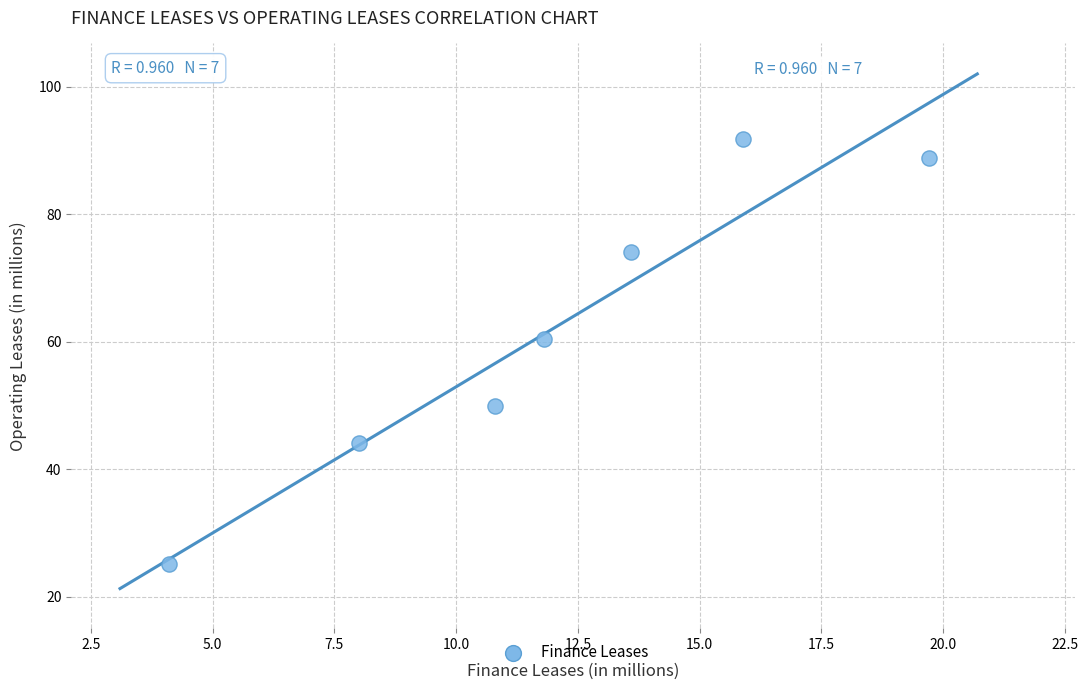

What is the average Y value?

62.1